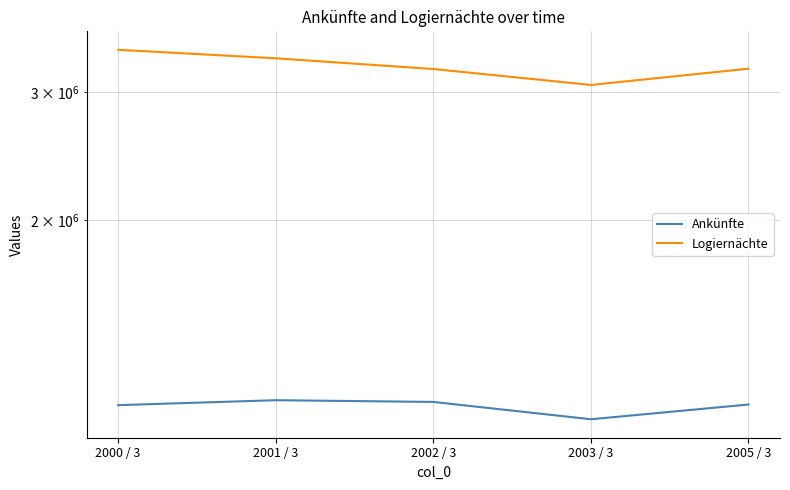

What is the maximum value shown in the chart?

3428003